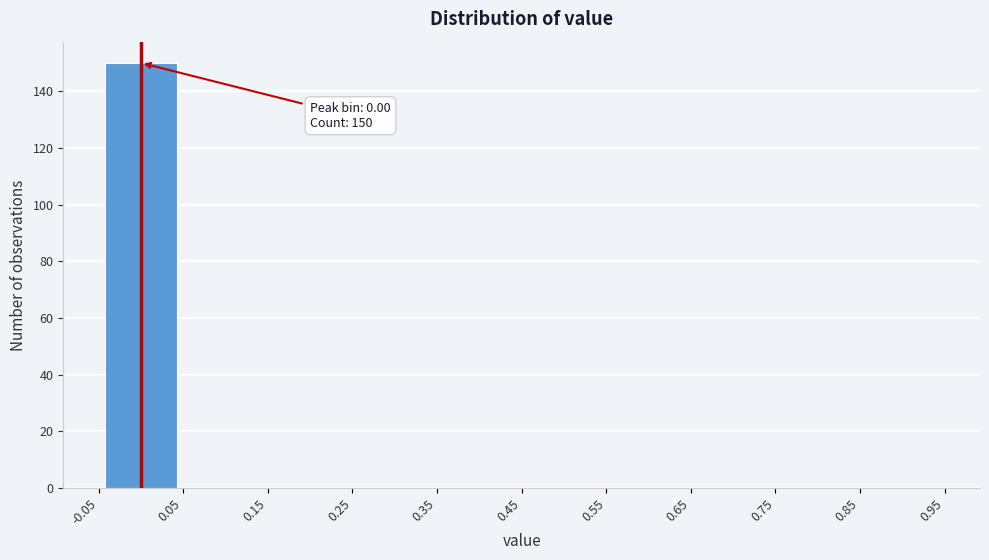

Which range on the x-axis has the tallest bar?

-0.05 to 0.05